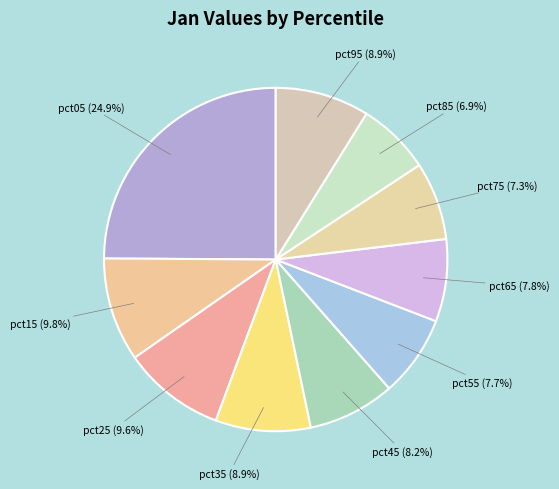

Which slice is the smallest?

pct85